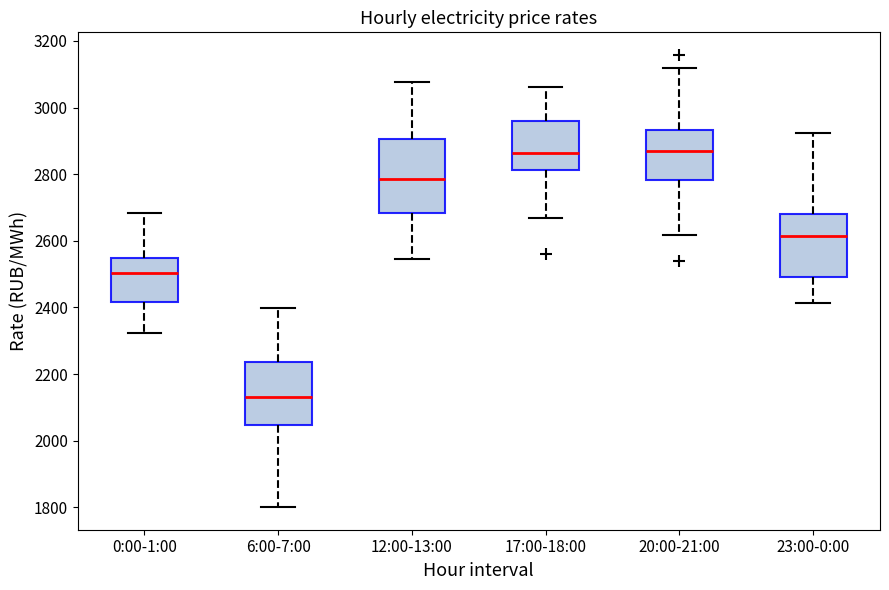

Reading left to right, transcribe this box plot: for each box, give where its median line is, the range the box spans, and where its two whiskers end, as read against the y-axis. The values are not printed on the chart, so give them approximately, as read against the axis.

0:00-1:00: median 2500, box 2420 to 2540, whiskers 2320 to 2680
6:00-7:00: median 2140, box 2040 to 2240, whiskers 1800 to 2400
12:00-13:00: median 2780, box 2680 to 2900, whiskers 2540 to 3080
17:00-18:00: median 2860, box 2820 to 2960, whiskers 2660 to 3060
20:00-21:00: median 2880, box 2780 to 2940, whiskers 2620 to 3120
23:00-0:00: median 2620, box 2500 to 2680, whiskers 2420 to 2920